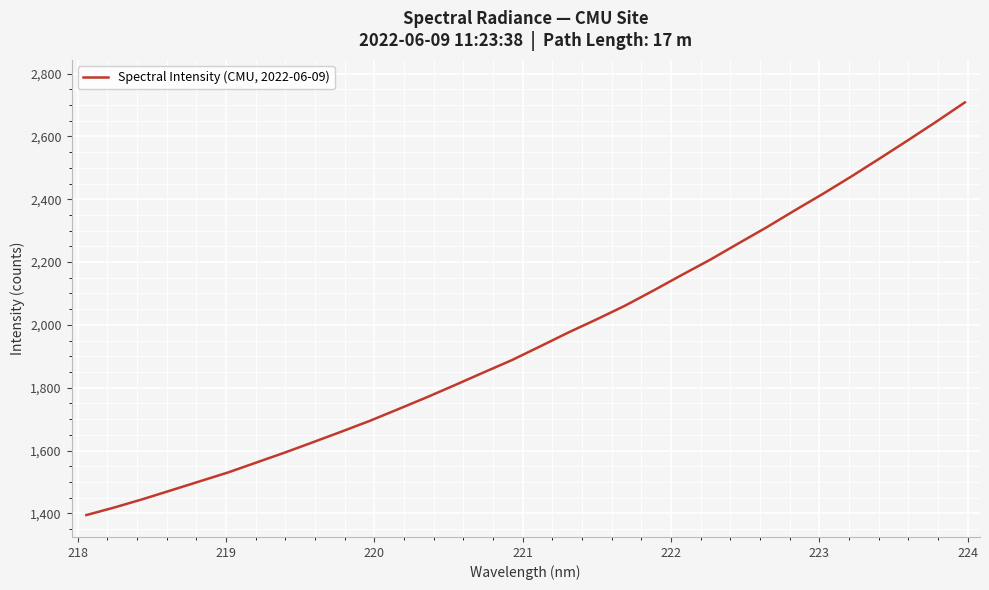

What is the maximum value shown in the chart?

2708.4